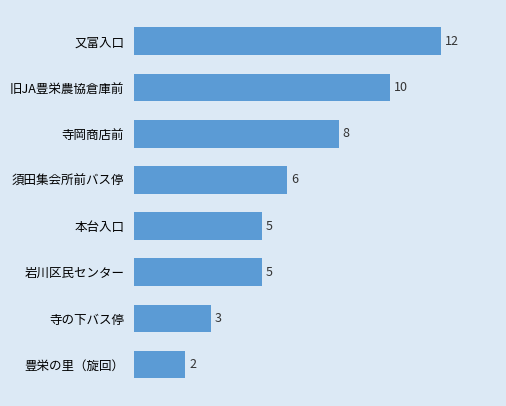

How many values are between 5 and 10?

5